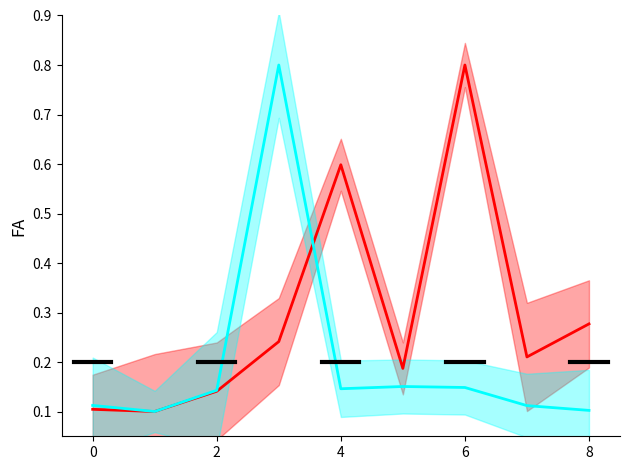

At how many categories does at least one series exceed 0?

9